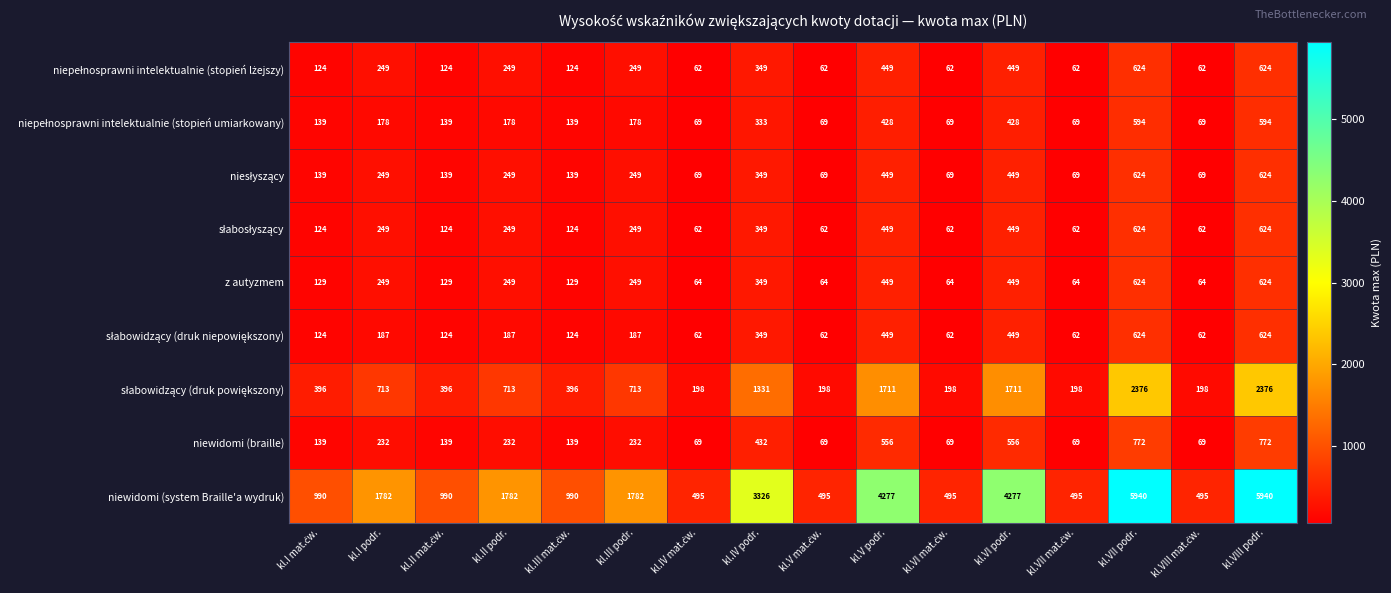

Which series has the widest spread of values?

niewidomi (system Braille'a wydruk)